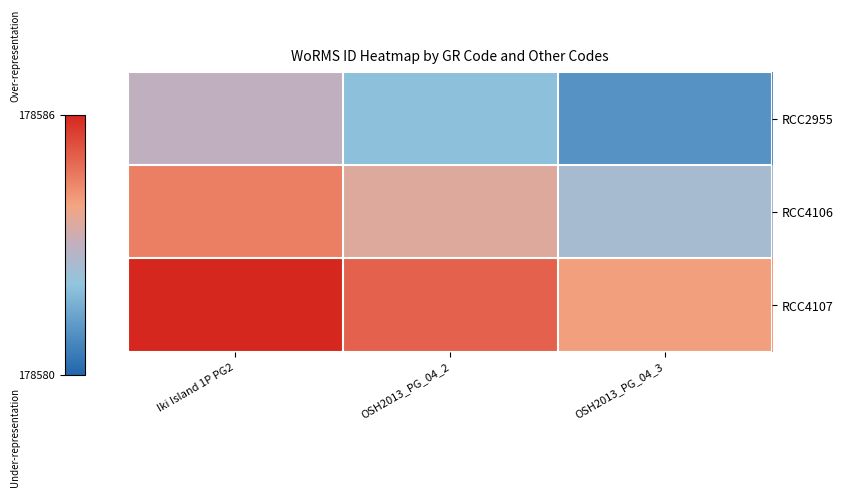

Rank the series at OSH2013_PG_04_2 from lowest to highest value.

RCC2955, RCC4106, RCC4107